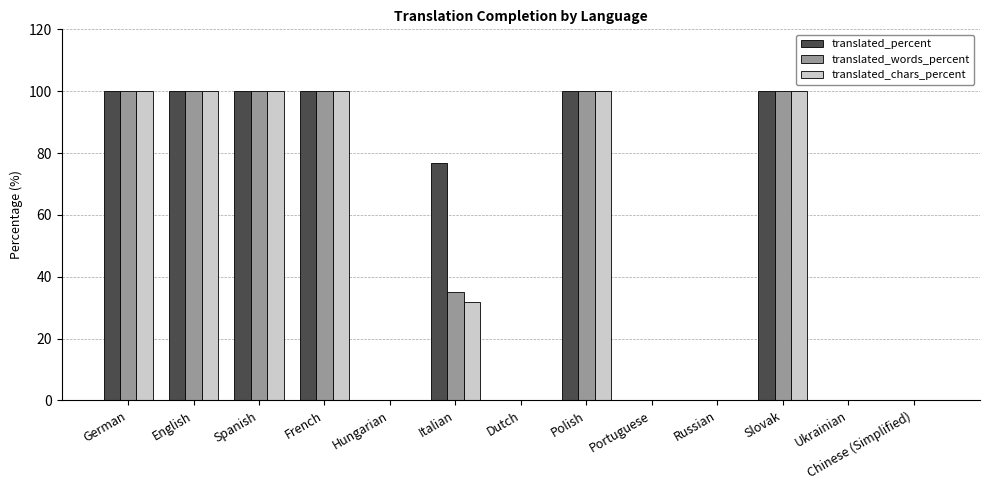

Between Italian and Russian, which series saw the biggest shift?

translated_percent